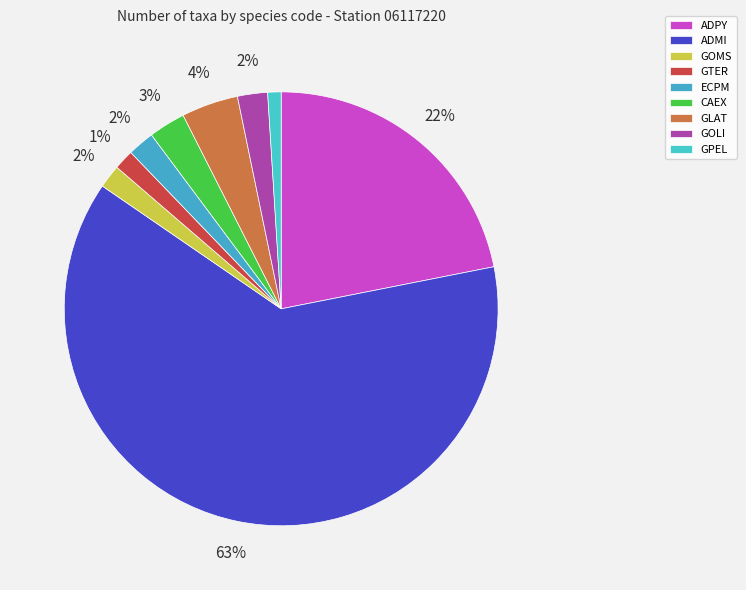

True or false: CAEX accounts for 1% of the total.

False